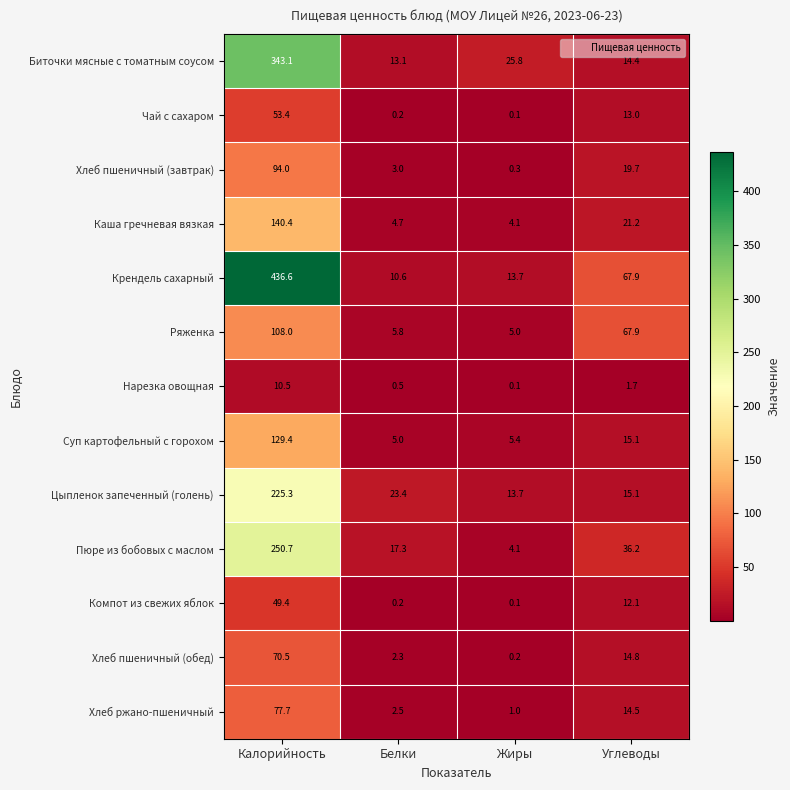

What is the difference between the maximum and second lowest values in the Крендель сахарный series?

422.9